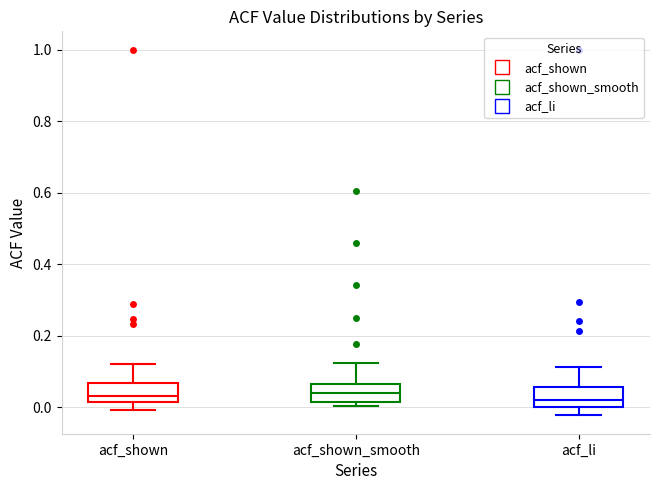

Reading left to right, transcribe this box plot: for each box, give where its median line is, the range the box spans, and where its two whiskers end, as read against the y-axis. The values are not printed on the chart, so give them approximately, as read against the axis.

acf_shown: median 0.04, box 0.02 to 0.06, whiskers 0.00 to 0.12
acf_shown_smooth: median 0.04, box 0.02 to 0.06, whiskers 0.00 to 0.12
acf_li: median 0.02, box 0.00 to 0.06, whiskers -0.02 to 0.12